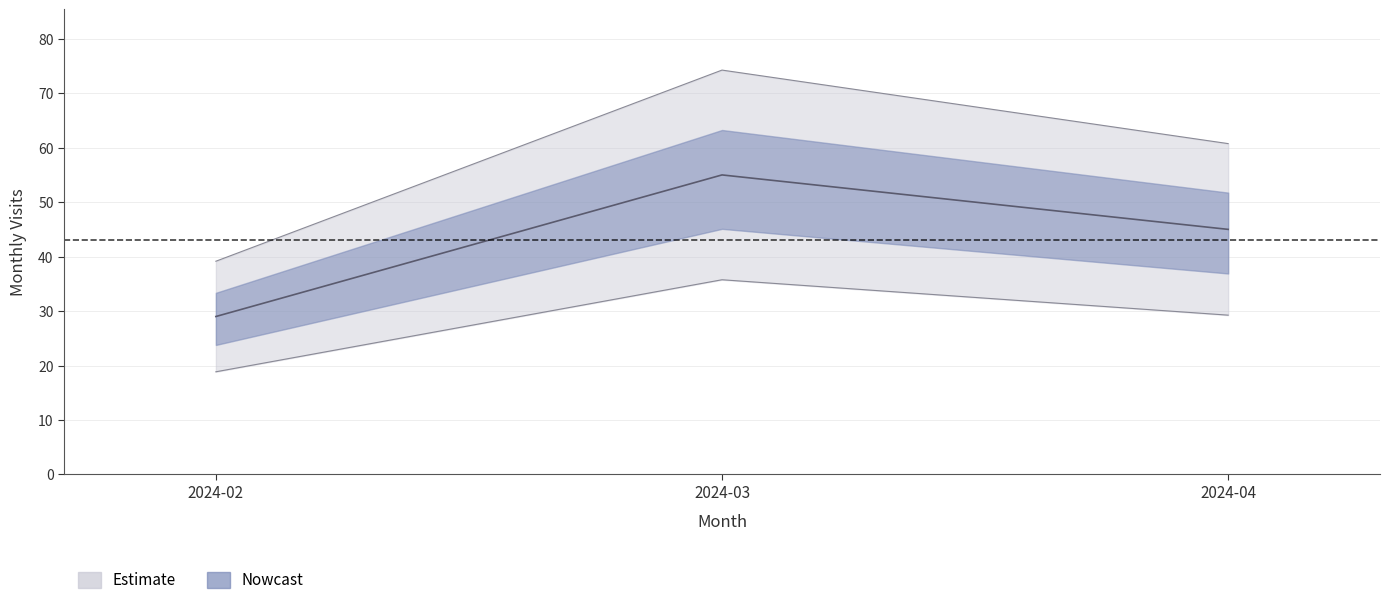

How many values are between 29 and 55?

3